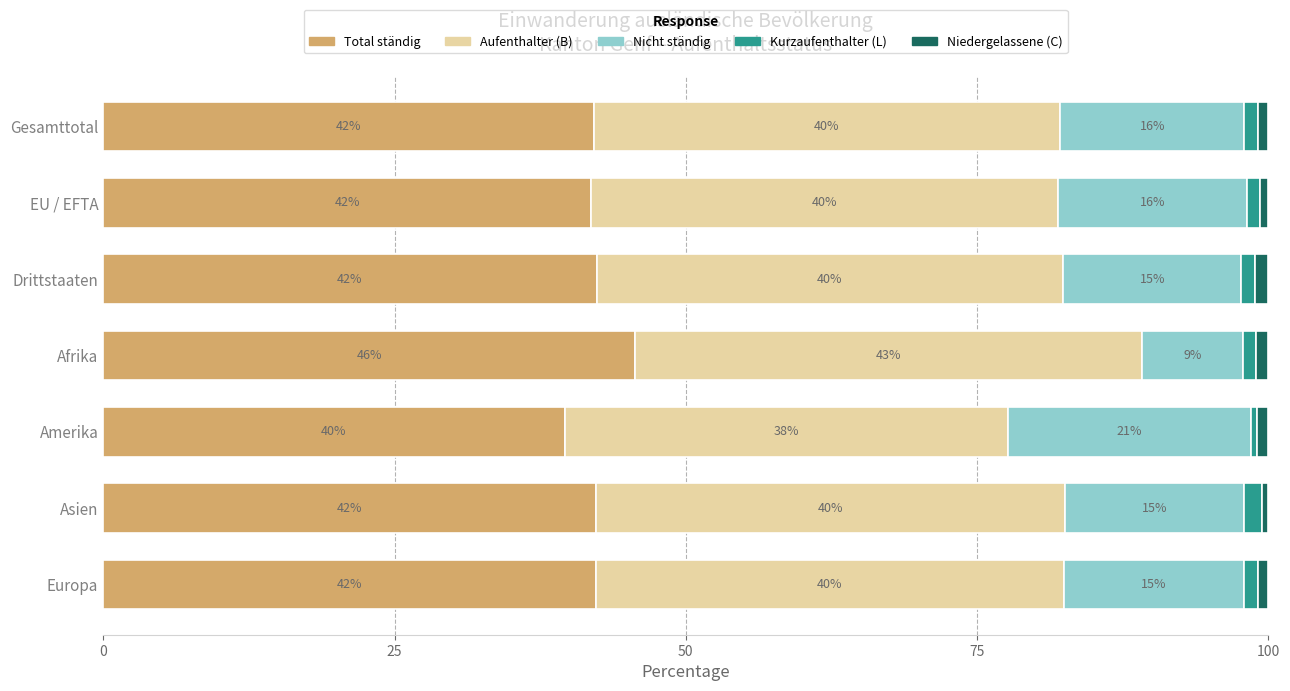

How many series are shown in this chart?

5